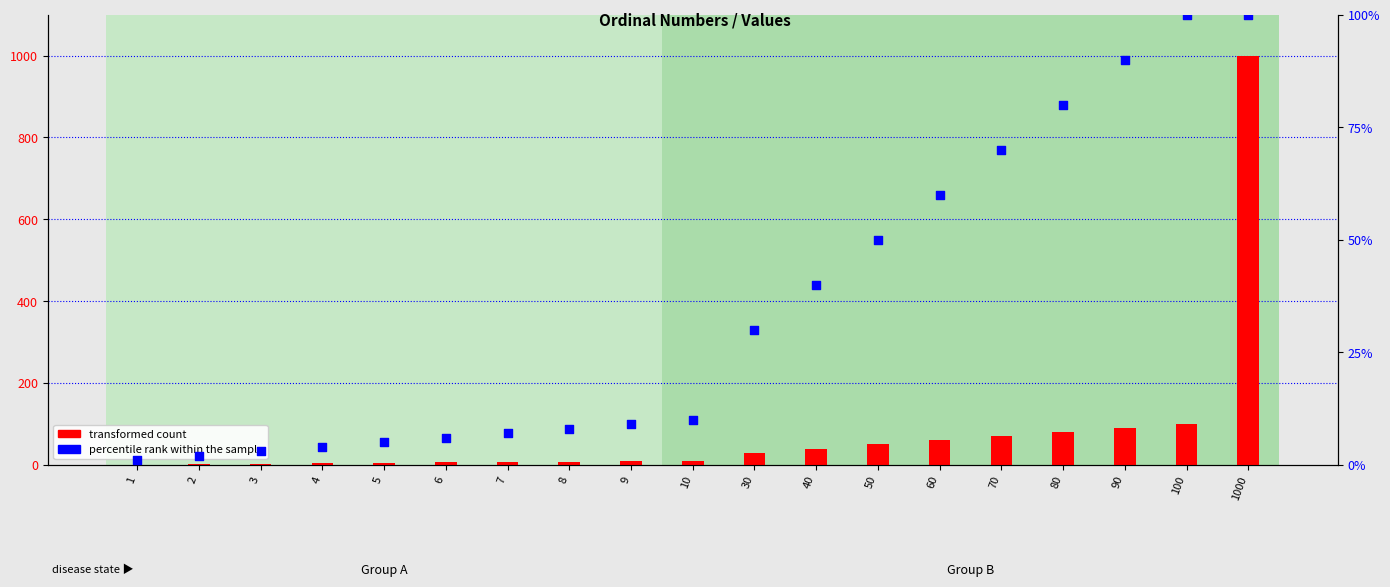

Which series reaches the maximum Y coordinate?

transformed count